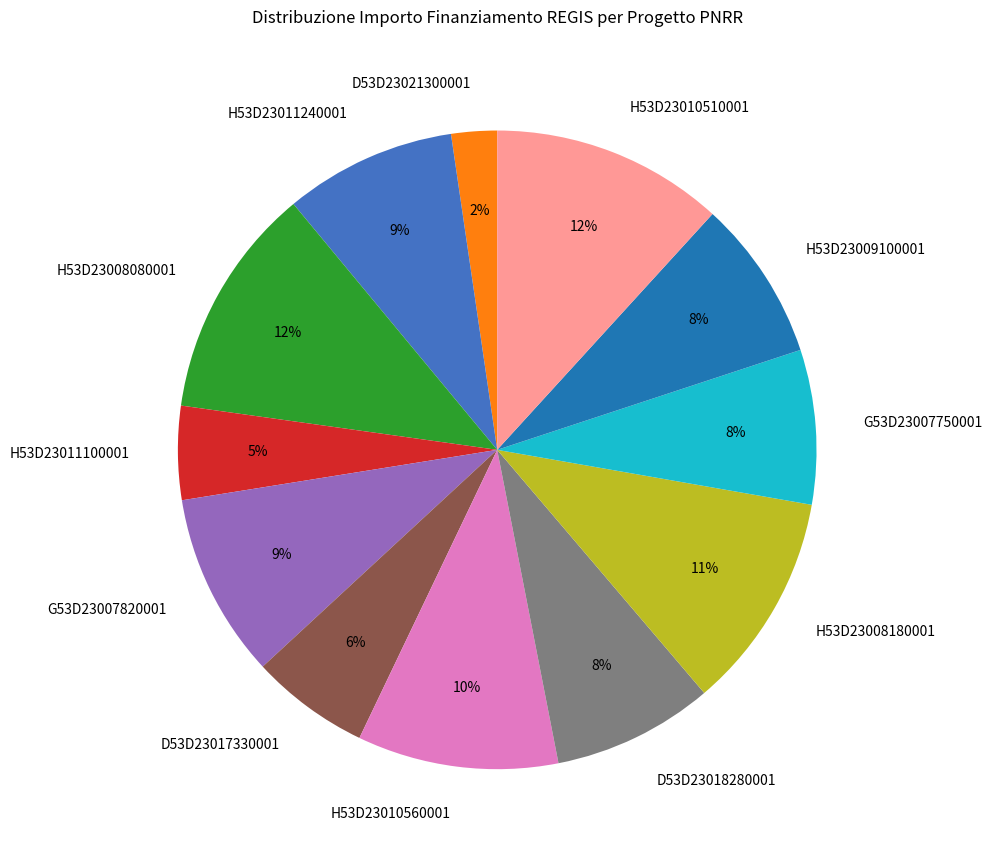

Count the number of slices in the pie.

12